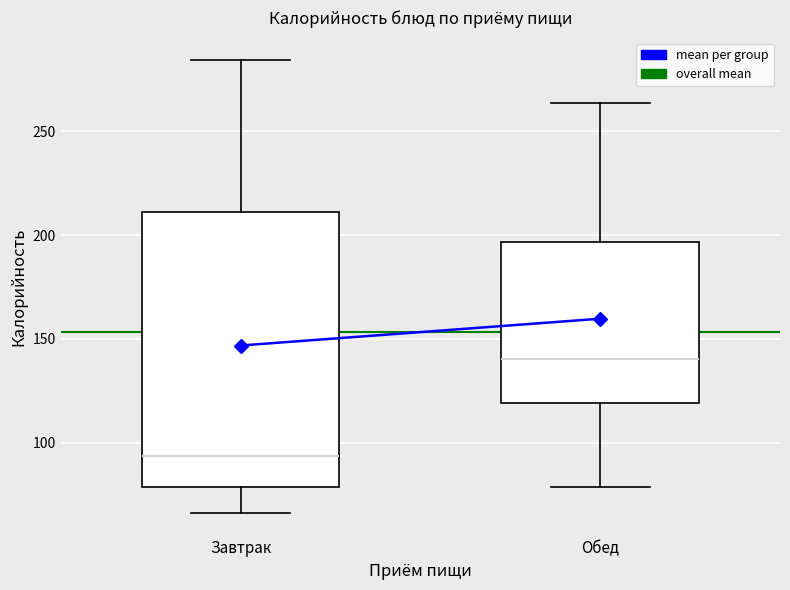

Which box's median line is the highest?

Обед